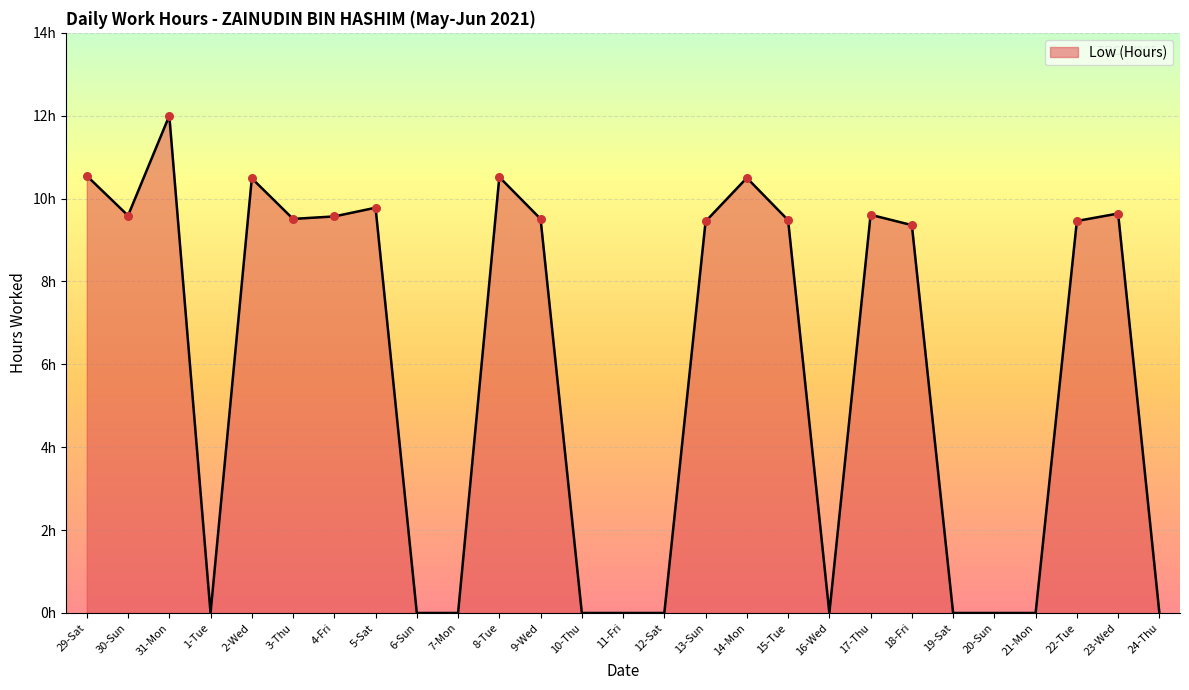

Does the chart have visible grid lines?

Yes